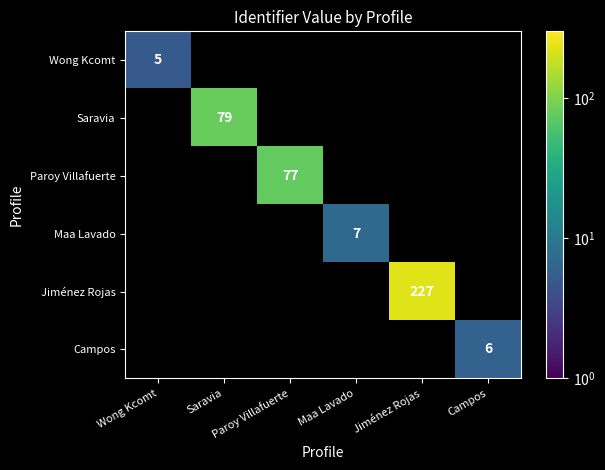

Count the number of categories in the chart.

6